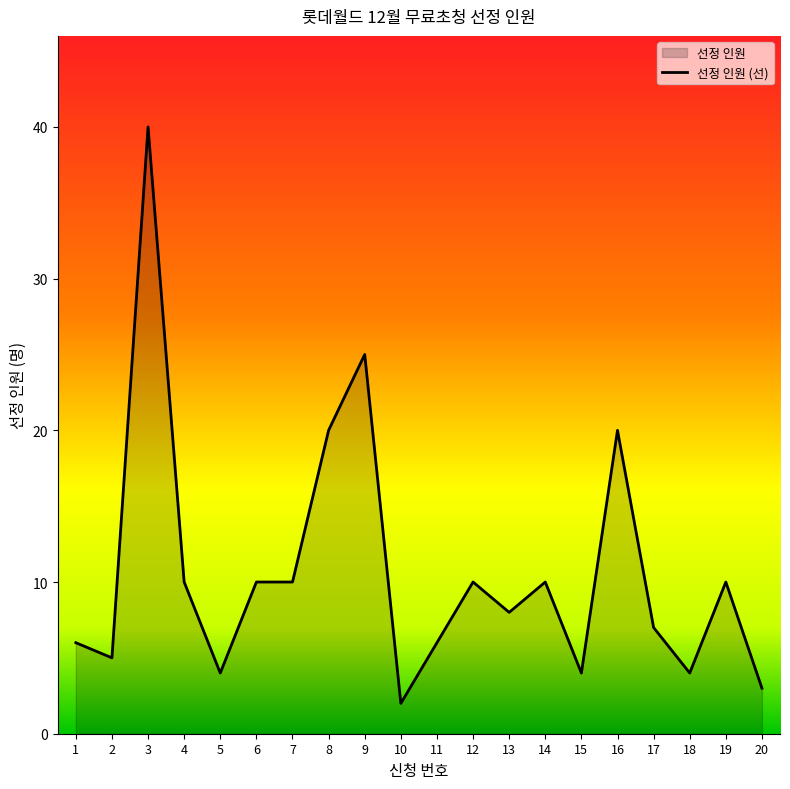

What is the maximum value shown in the chart?

40